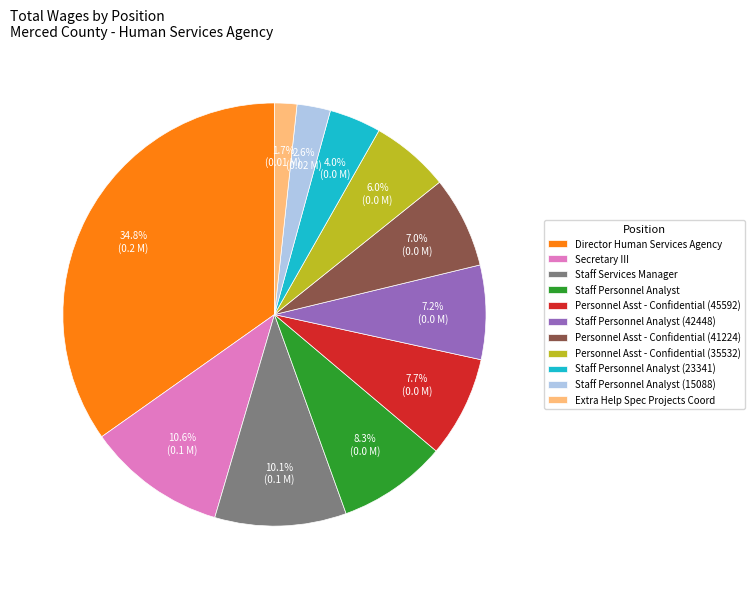

Count the number of slices in the pie.

11